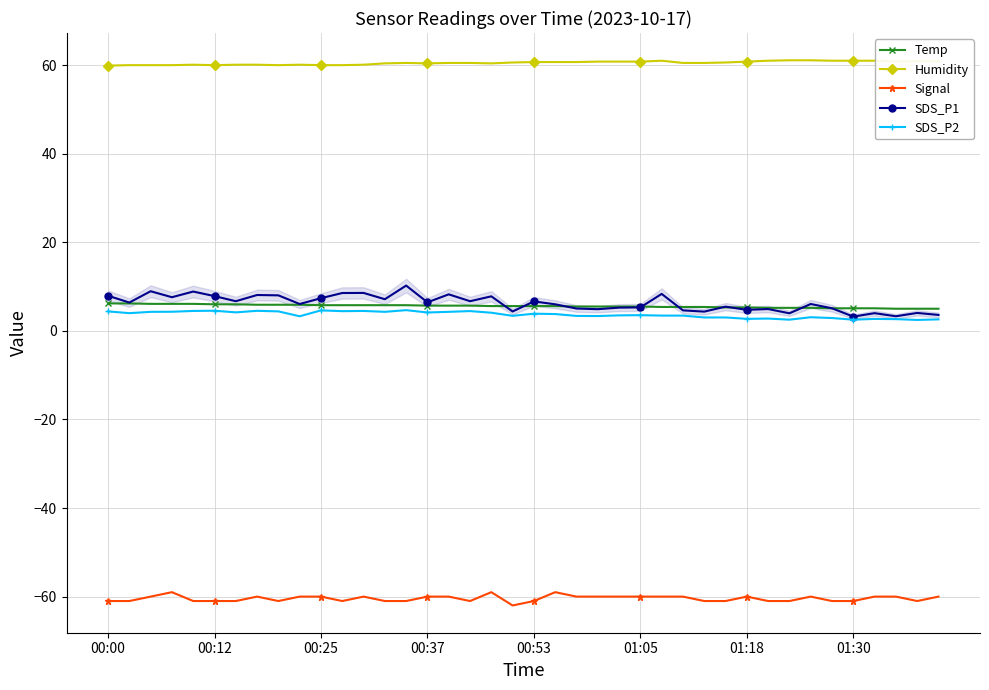

Which series has the largest total across all categories?

Humidity